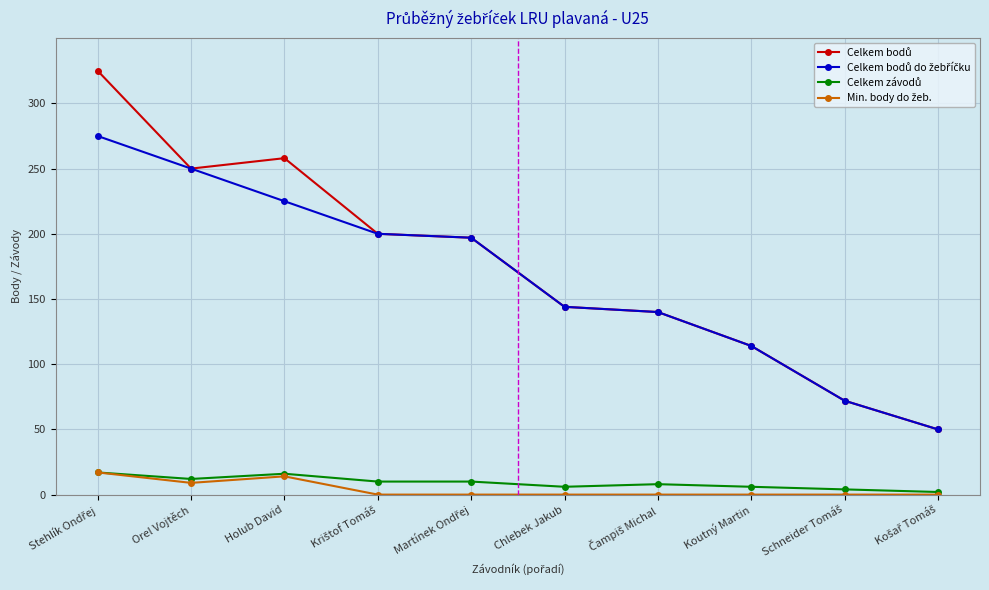

What is the label of the 6th point from the left?

Chlebek Jakub